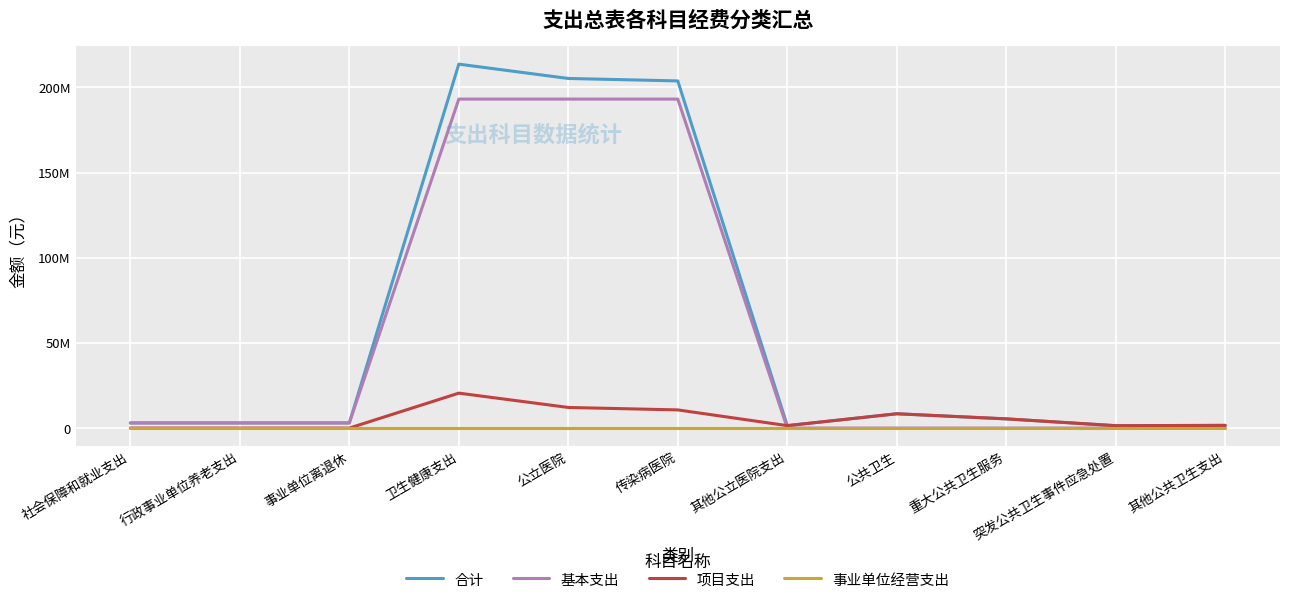

At how many categories does at least one series exceed 109278851?

3